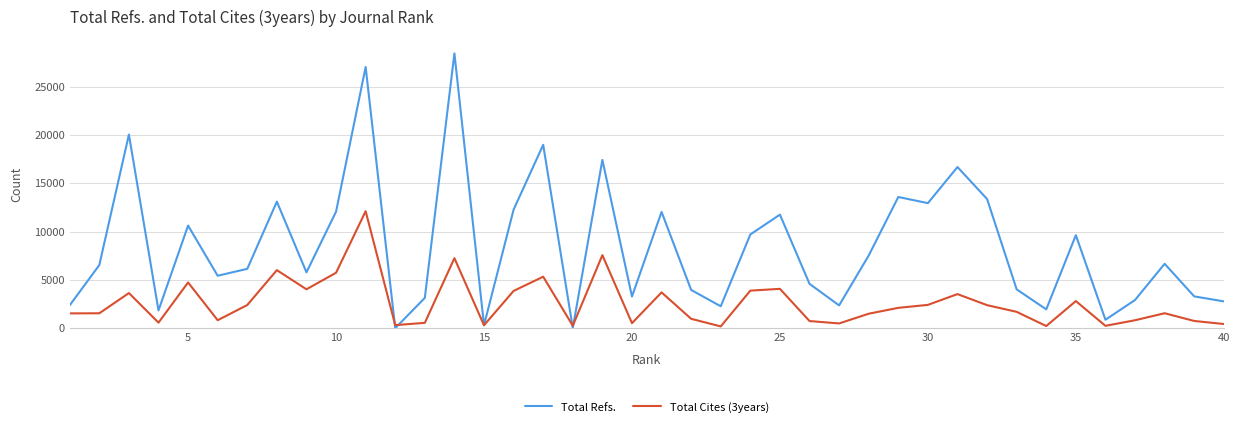

Does the chart have visible grid lines?

Yes